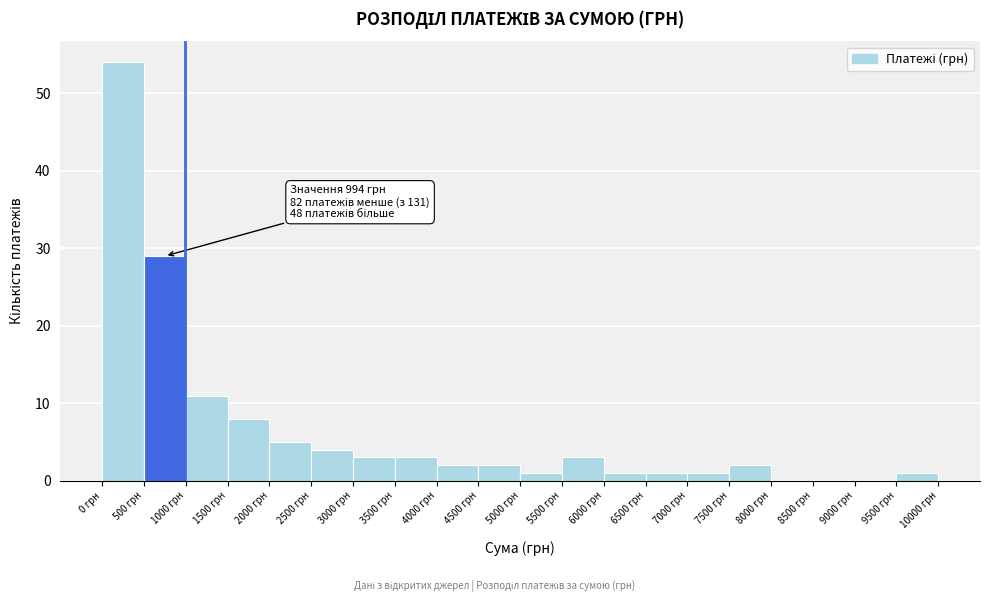

Over which range of the x-axis is the bar tallest?

0 to 500